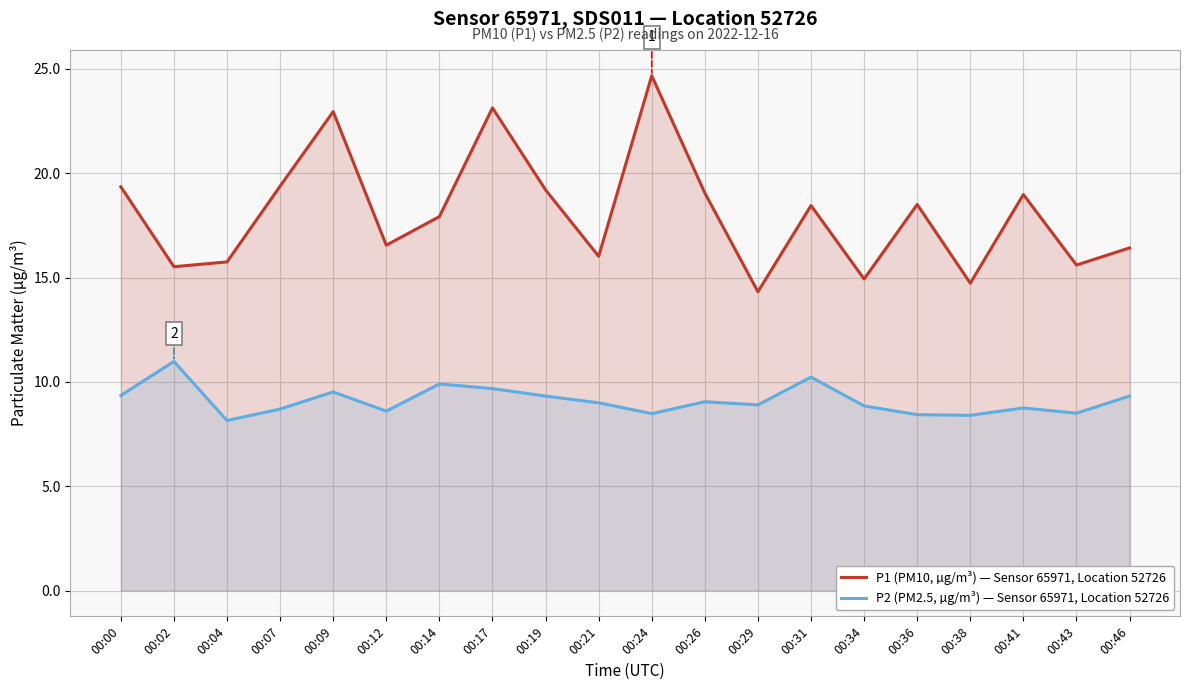

What are all the series names shown in the legend?

P1 (PM10, µg/m³) — Sensor 65971, Location 52726, P2 (PM2.5, µg/m³) — Sensor 65971, Location 52726